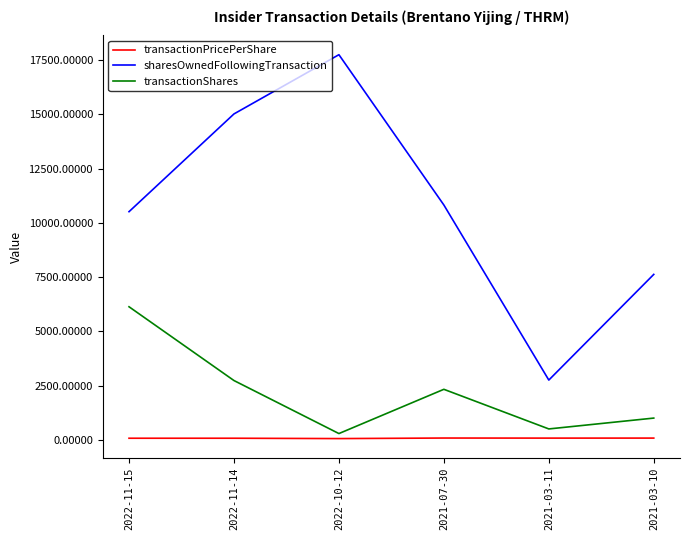

How many distinct data groups are displayed?

3